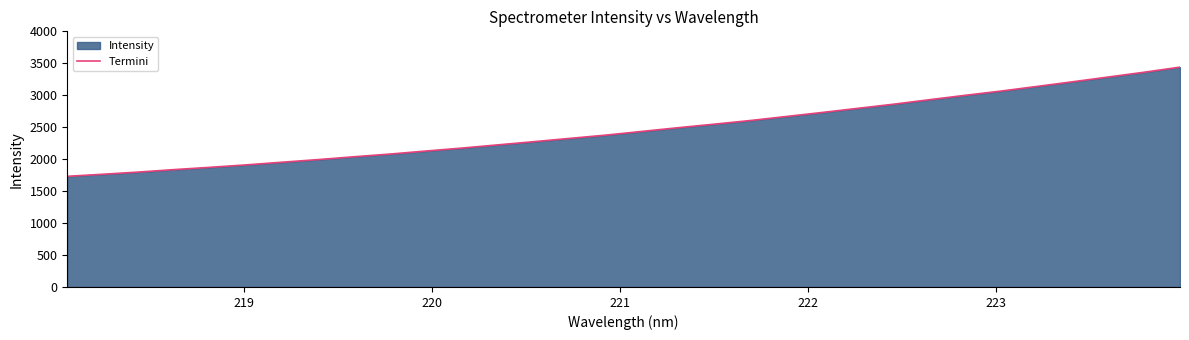

What is the difference between the maximum and minimum values?

1708.6